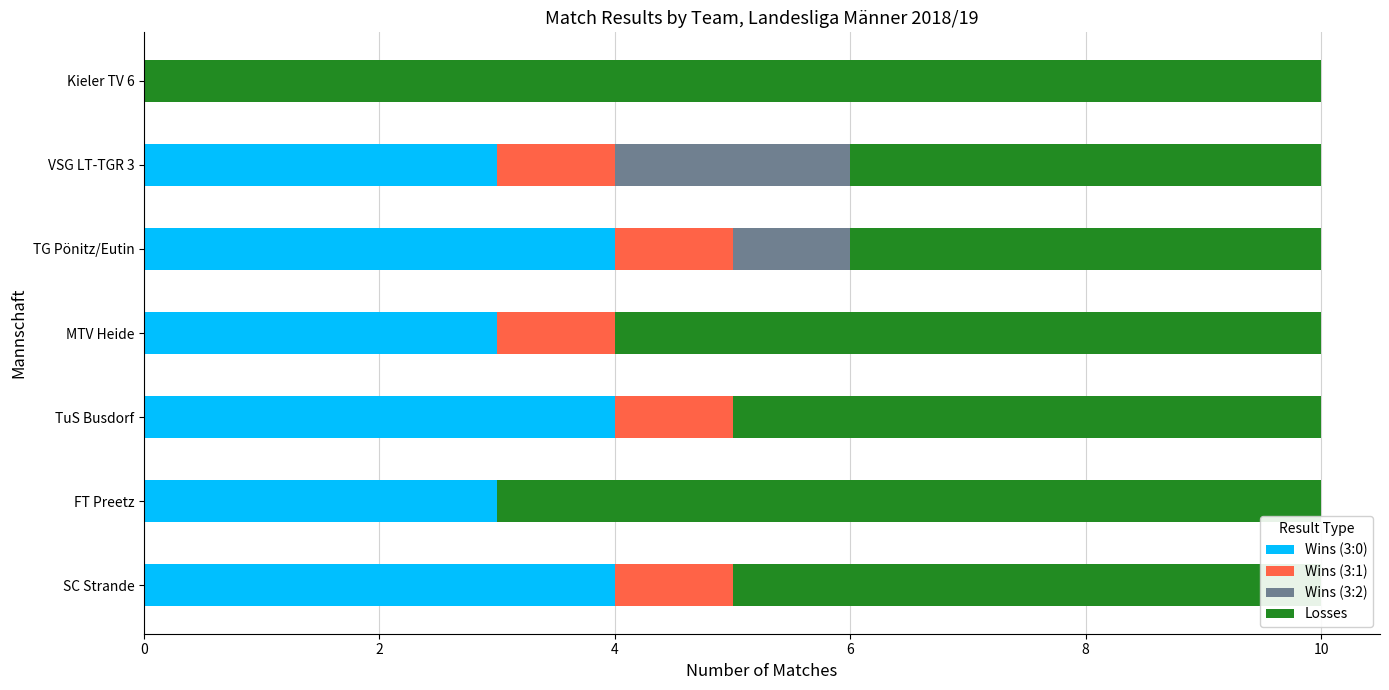

The Wins (3:0) series shows 6 at TG Pönitz/Eutin. True or false?

False